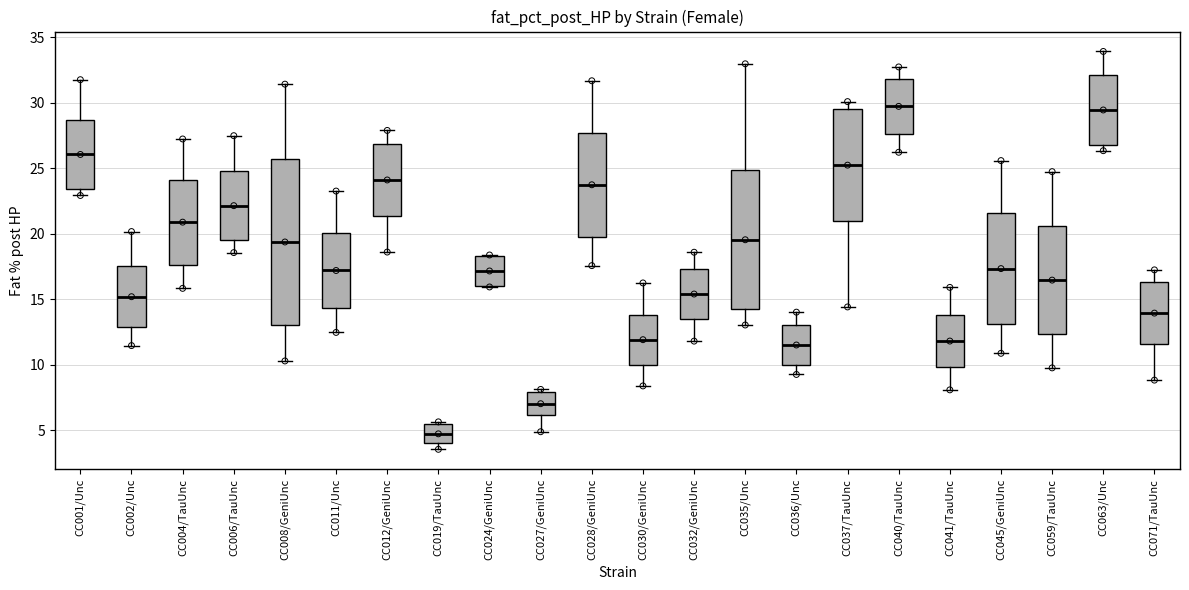

Reading left to right, transcribe this box plot: for each box, give where its median line is, the range the box spans, and where its two whiskers end, as read against the y-axis. The values are not printed on the chart, so give them approximately, as read against the axis.

CC001/Unc: median 26.0, box 23.5 to 28.5, whiskers 23.0 to 31.5
CC002/Unc: median 15.0, box 13.0 to 17.5, whiskers 11.5 to 20.0
CC004/TauUnc: median 21.0, box 17.5 to 24.0, whiskers 16.0 to 27.0
CC006/TauUnc: median 22.0, box 19.5 to 25.0, whiskers 18.5 to 27.5
CC008/GeniUnc: median 19.5, box 13.0 to 25.5, whiskers 10.5 to 31.5
CC011/Unc: median 17.0, box 14.5 to 20.0, whiskers 12.5 to 23.5
CC012/GeniUnc: median 24.0, box 21.5 to 27.0, whiskers 18.5 to 28.0
CC019/TauUnc: median 4.5, box 4.0 to 5.5, whiskers 3.5 to 5.5 (just above the box's upper edge)
CC024/GeniUnc: median 17.0, box 16.0 to 18.5, whiskers 16.0 to 18.5
CC027/GeniUnc: median 7.0, box 6.0 to 8.0, whiskers 5.0 to 8.0 (just above the box's upper edge)
CC028/GeniUnc: median 23.5, box 20.0 to 27.5, whiskers 17.5 to 31.5
CC030/GeniUnc: median 12.0, box 10.0 to 14.0, whiskers 8.5 to 16.5
CC032/GeniUnc: median 15.5, box 13.5 to 17.5, whiskers 12.0 to 18.5
CC035/Unc: median 19.5, box 14.5 to 25.0, whiskers 13.0 to 33.0
CC036/Unc: median 11.5, box 10.0 to 13.0, whiskers 9.5 to 14.0
CC037/TauUnc: median 25.0, box 21.0 to 29.5, whiskers 14.5 to 30.0
CC040/TauUnc: median 29.5, box 27.5 to 32.0, whiskers 26.0 to 32.5
CC041/TauUnc: median 12.0, box 10.0 to 14.0, whiskers 8.0 to 16.0
CC045/GeniUnc: median 17.5, box 13.0 to 21.5, whiskers 11.0 to 25.5
CC059/TauUnc: median 16.5, box 12.5 to 20.5, whiskers 10.0 to 24.5
CC063/Unc: median 29.5, box 27.0 to 32.0, whiskers 26.5 to 34.0
CC071/TauUnc: median 14.0, box 11.5 to 16.5, whiskers 9.0 to 17.0